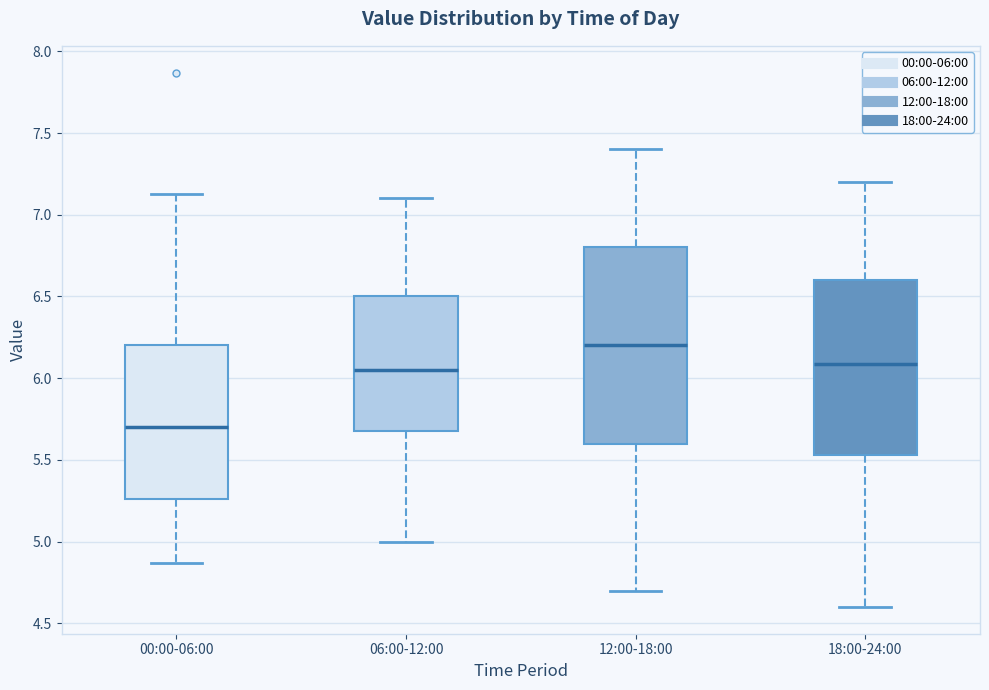

Which box has the lowest median line?

00:00-06:00